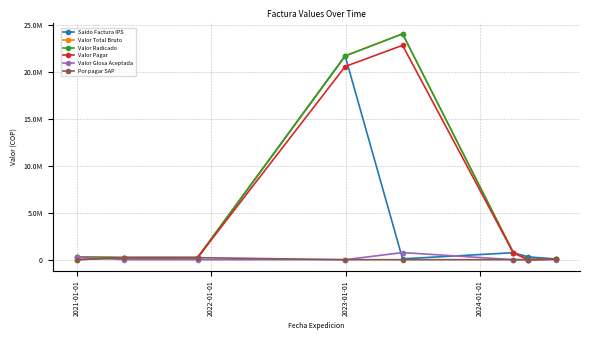

Does the chart have visible grid lines?

Yes